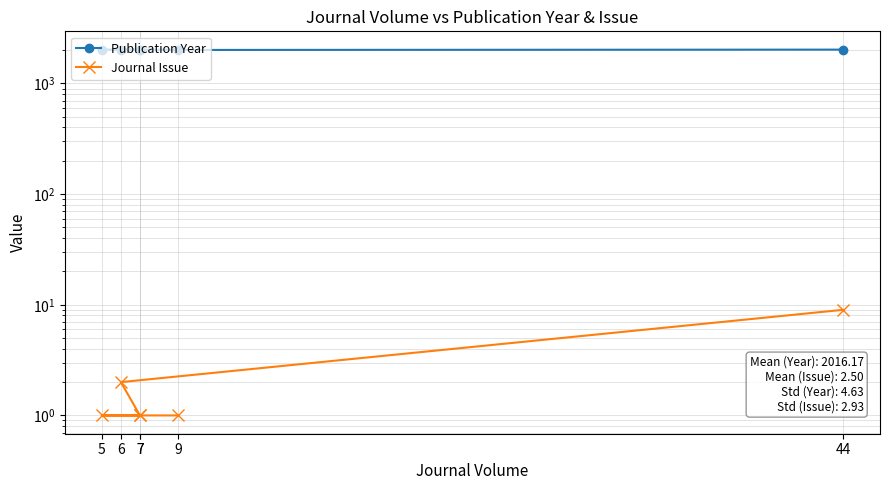

True or false: Publication Year and Journal Issue cross at least once.

False